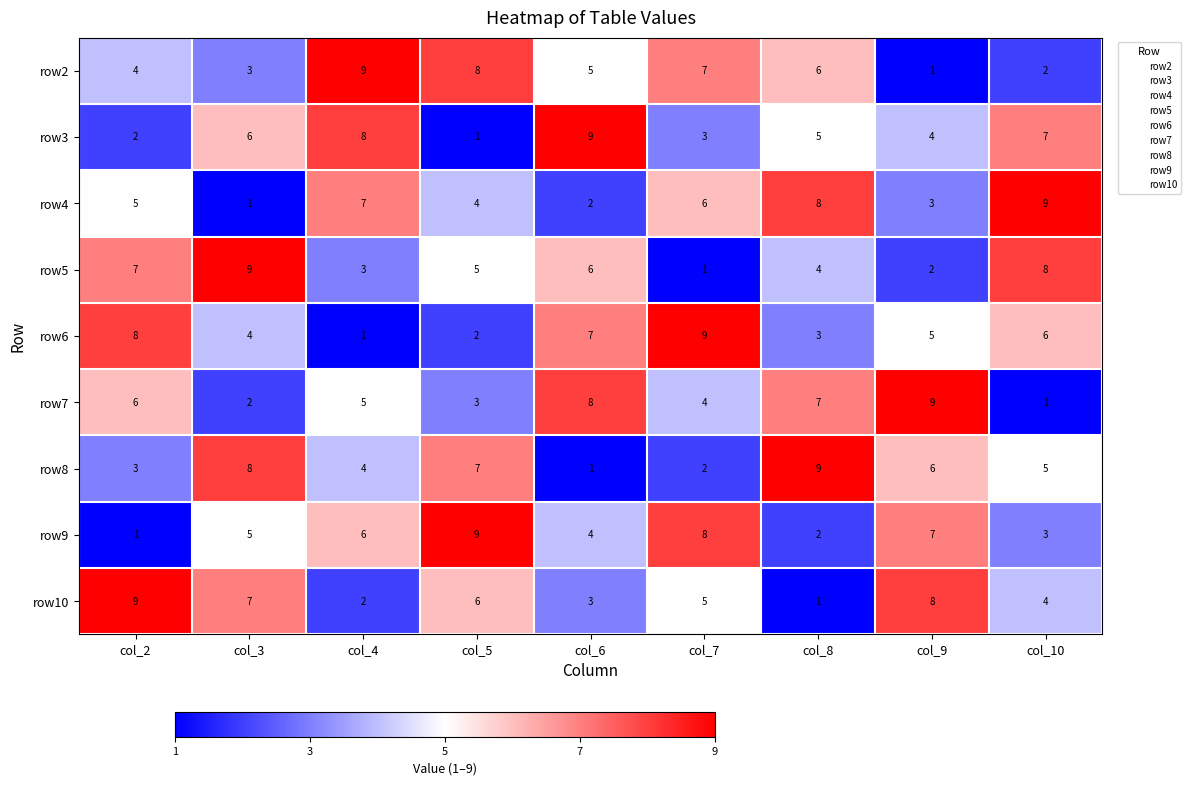

True or false: row10 has a value of 5 at col_7.

True